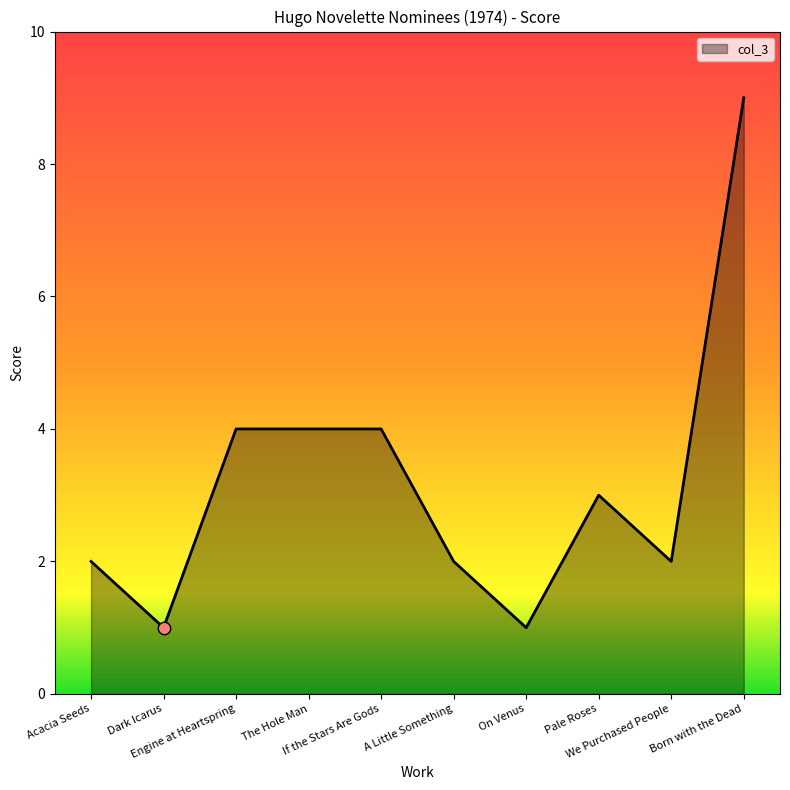

What is the change in value from Acacia Seeds to Engine at Heartspring?

+2